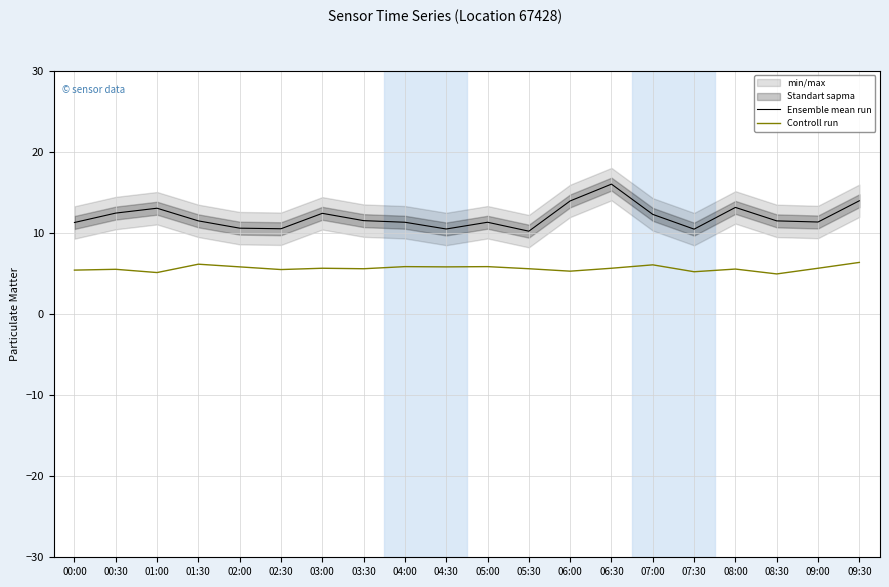

In Ensemble mean run, how many points are higher than both neighbors (excluding endpoints)?

5